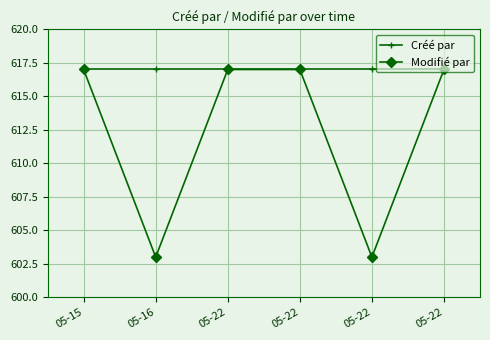

Between 05-22 and 05-15, which is larger?

05-22